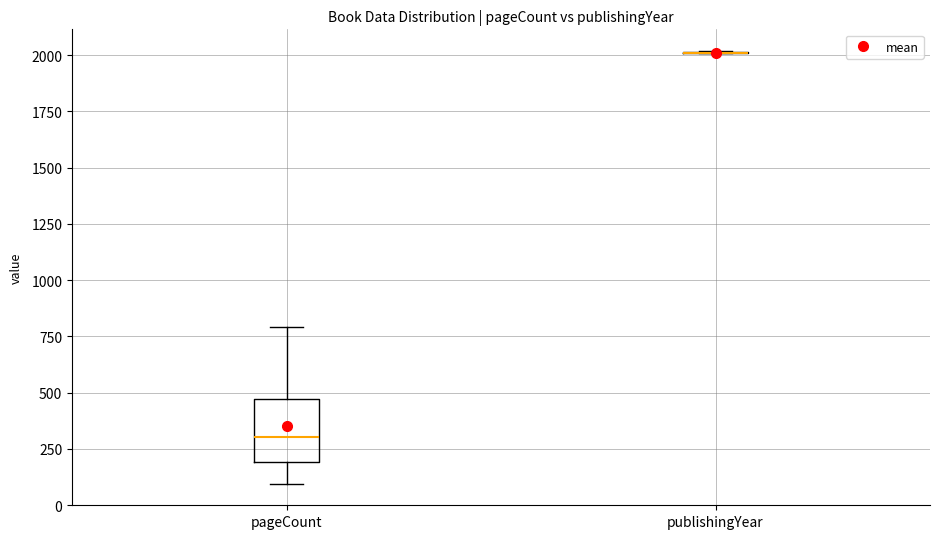

Comparing the boxes themselves (not the whiskers), which one is the tallest?

pageCount